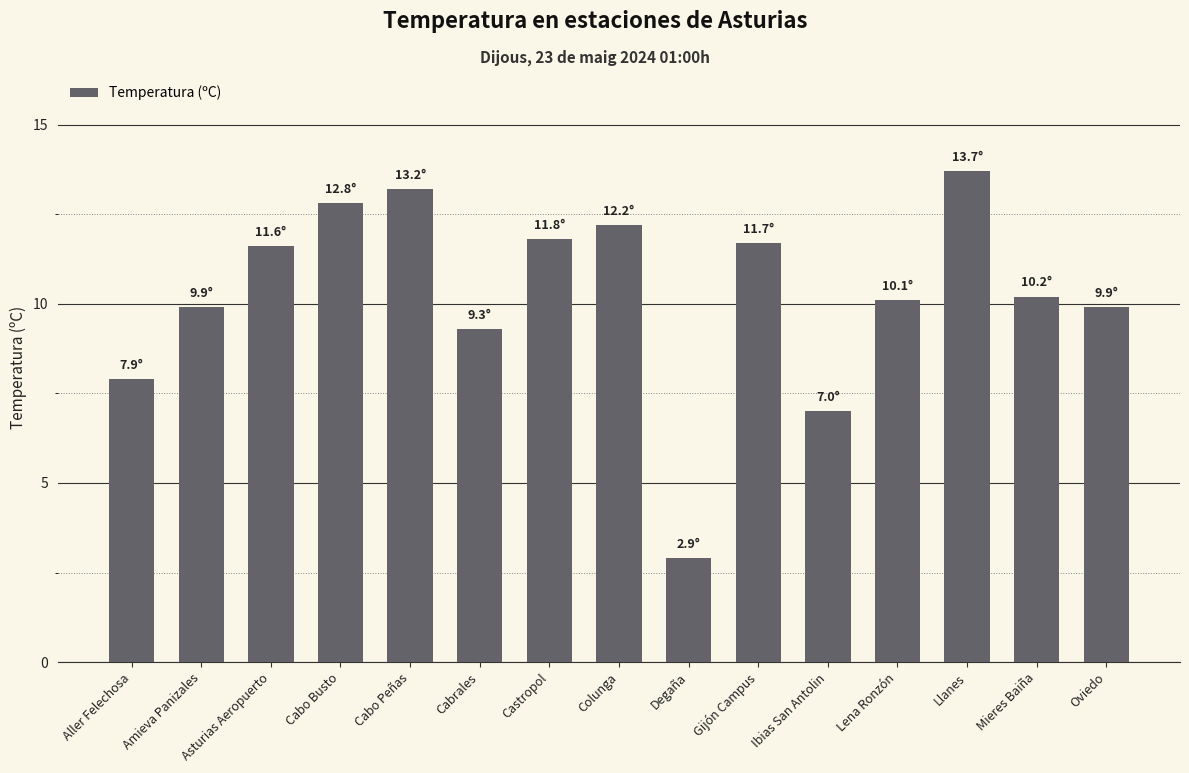

The chart shows a value of 16.6 at Cabrales. True or false?

False